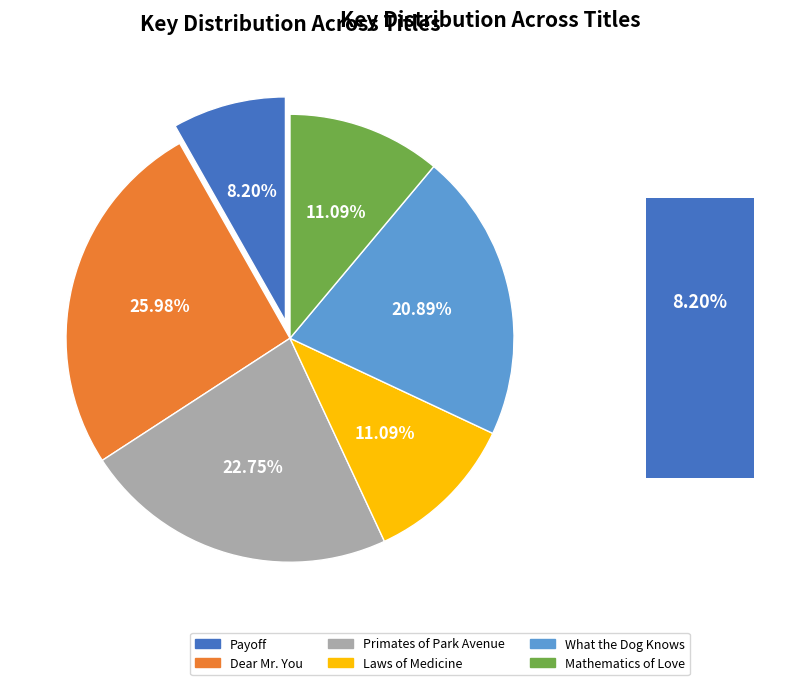

Is it true that What the Dog Knows is 21% of the pie?

True